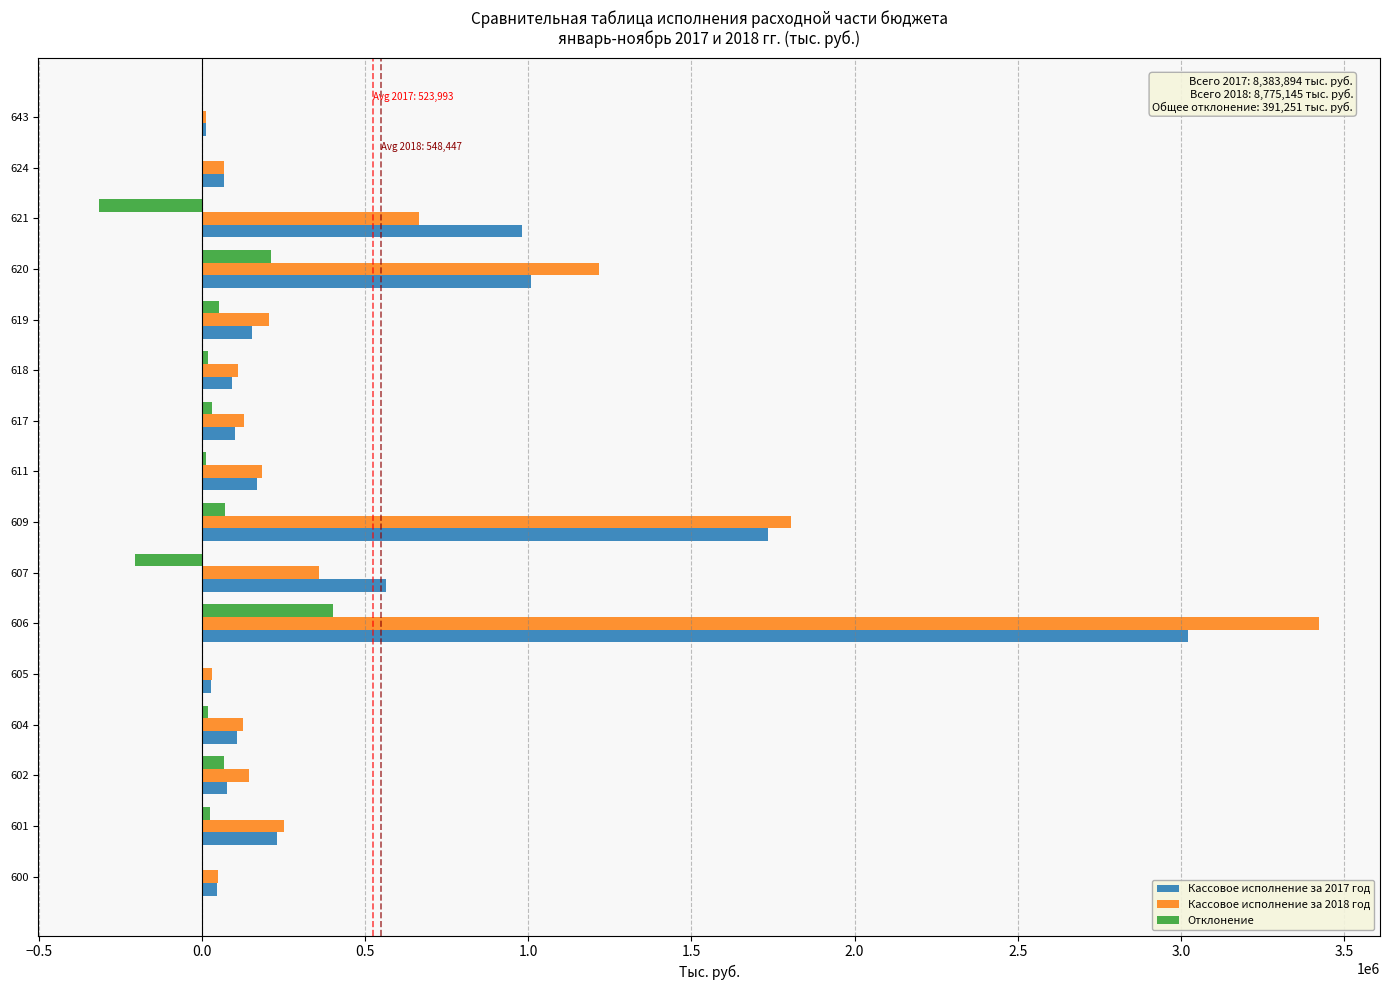

What is the sum of all Отклонение values?

391251